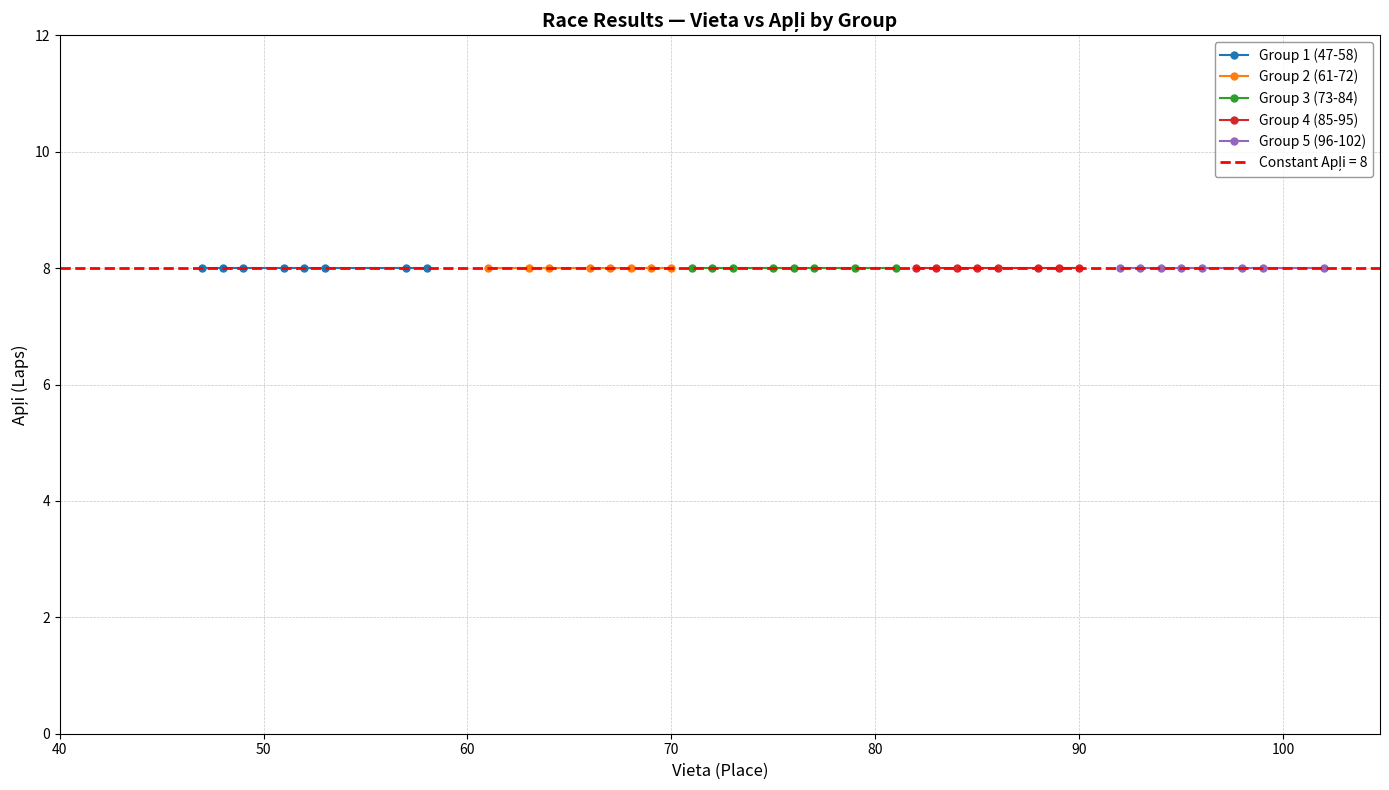

The value of Apli_group2 at 8 is 8. True or false?

True